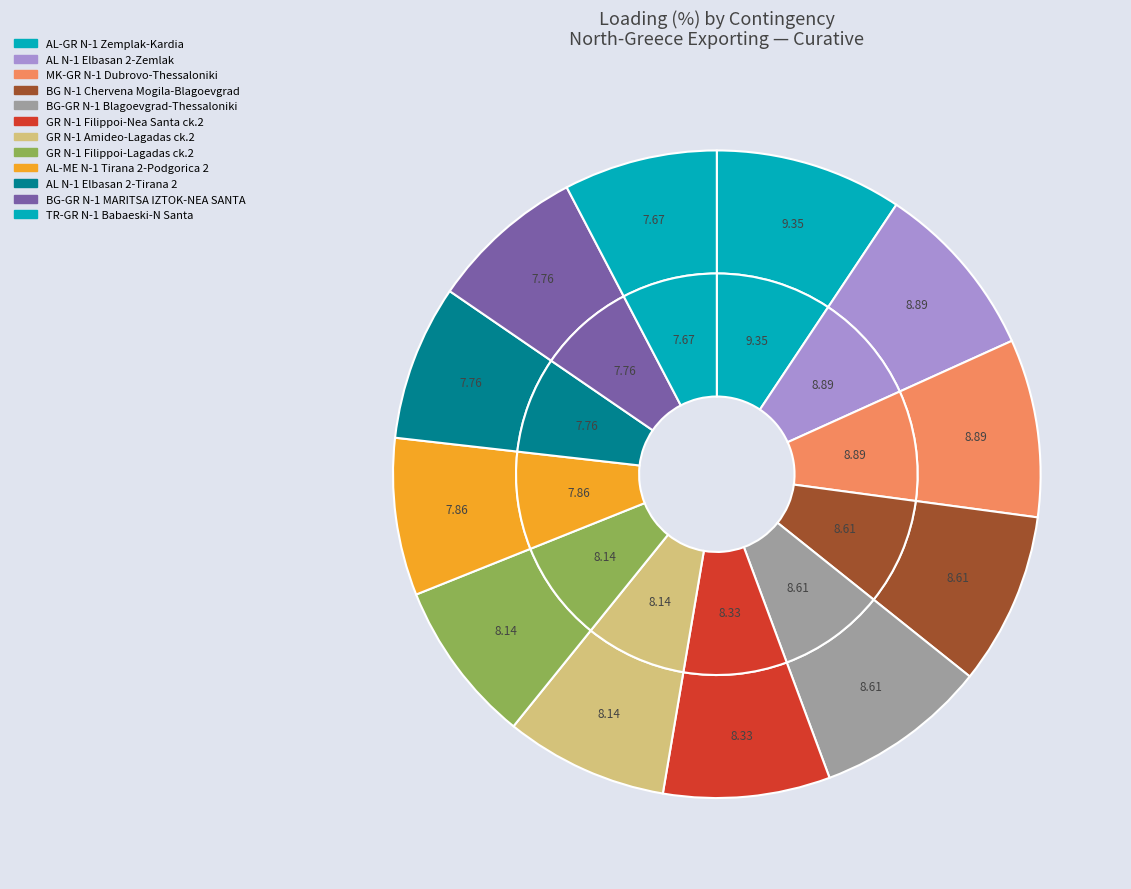

Which category has the biggest portion of the pie?

N-1 400 kV Zemplak-Kardia